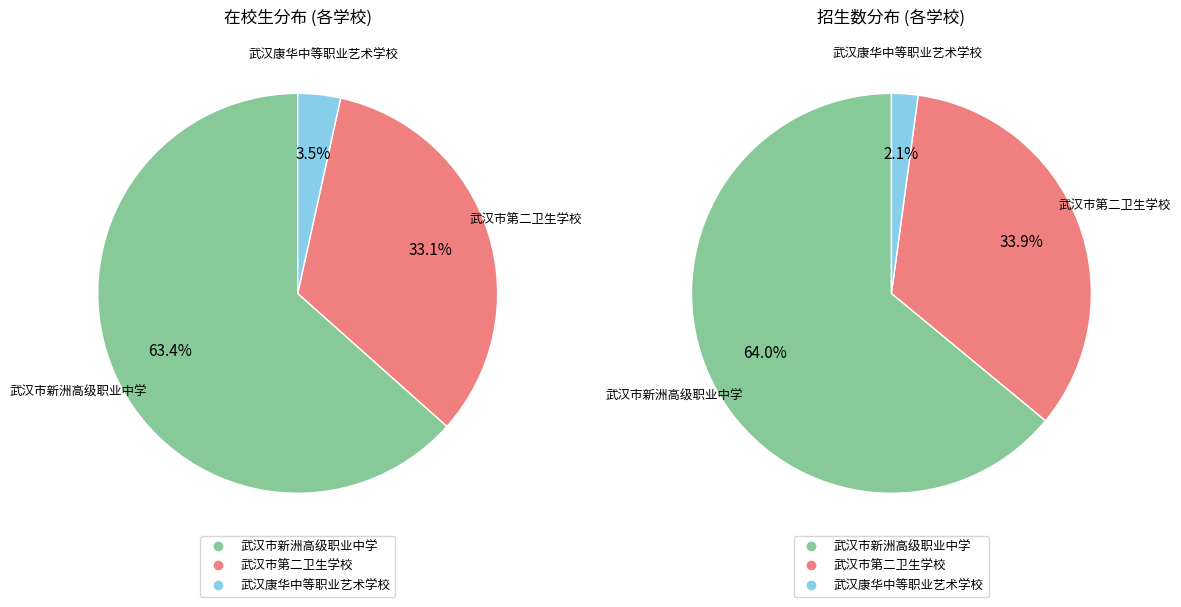

Does 武汉市新洲高级职业中学 represent more than half of the total?

Yes